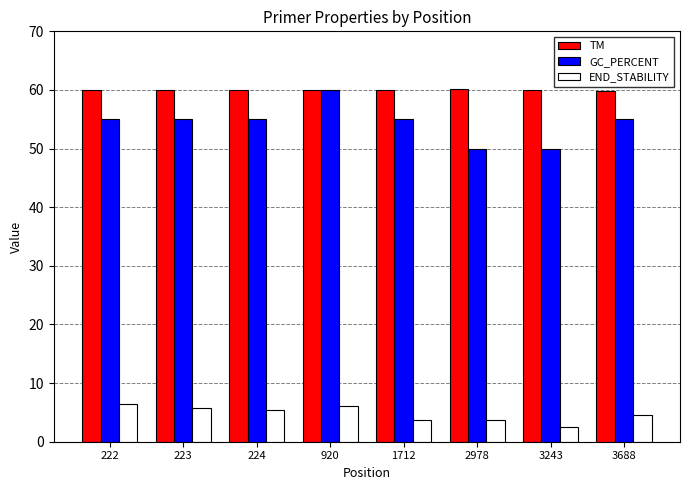

What is the spread (max minus min) of values at 2978?

56.5